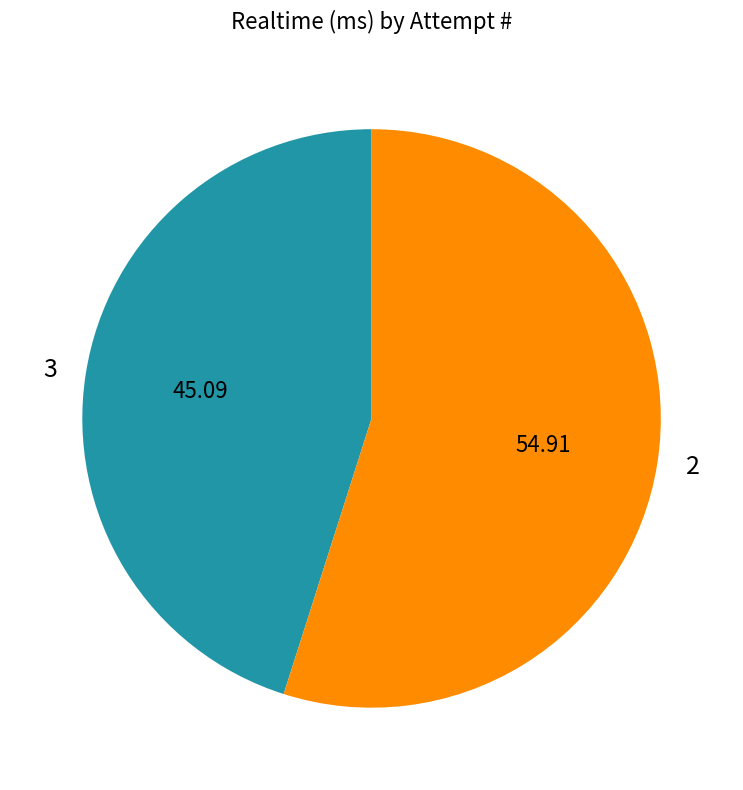

How many slices are in this pie chart?

2